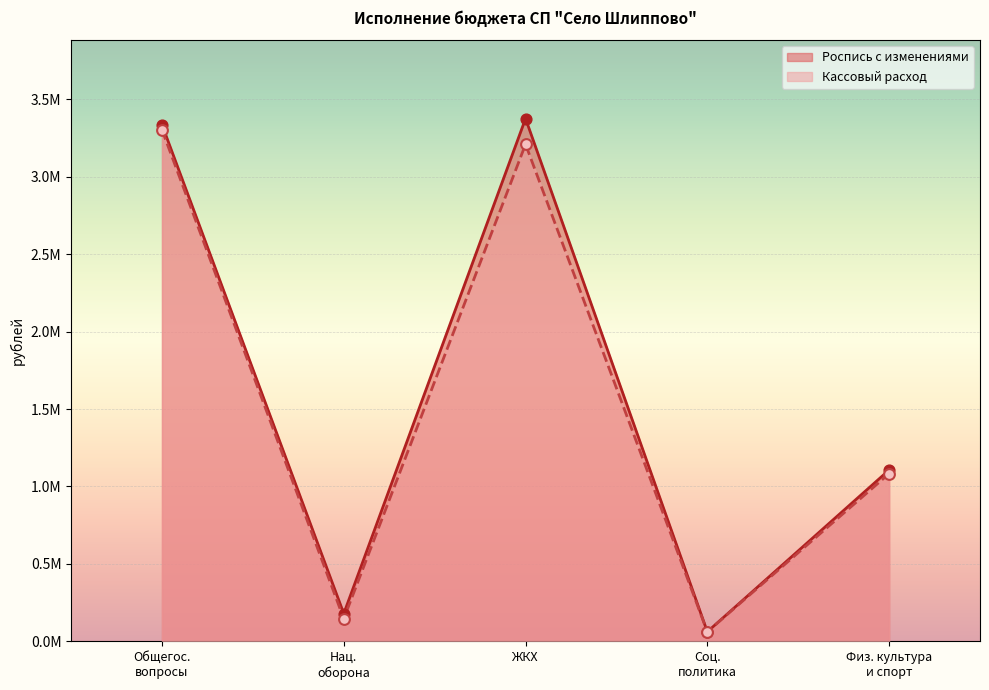

At how many categories does at least one series exceed 2620293?

2